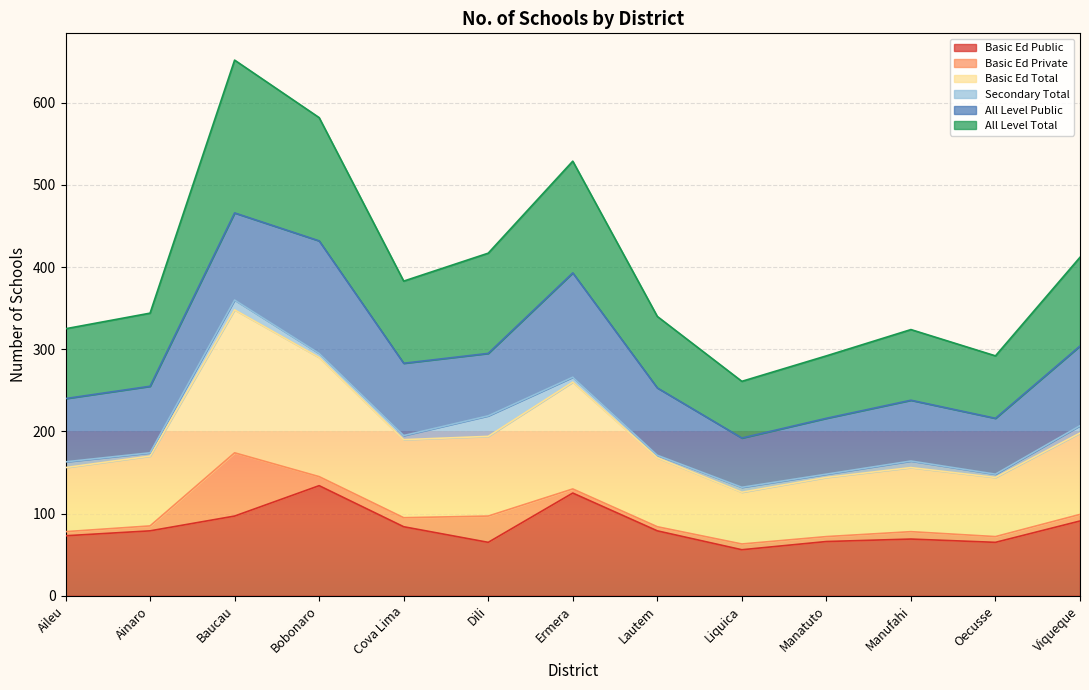

True or false: All Level Total and Basic Ed Public cross at least once.

False